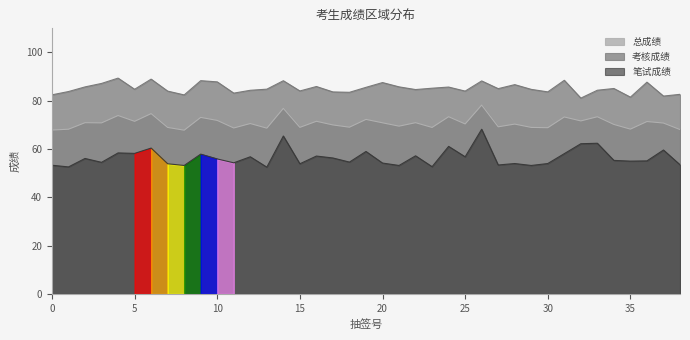

Count the number of categories in the chart.

39